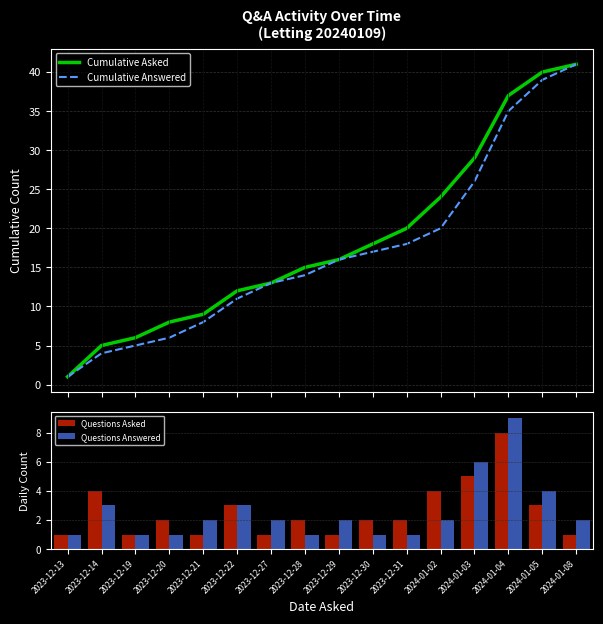

What are all the series names shown in the legend?

Cumulative Asked, Cumulative Answered, Questions Asked, Questions Answered